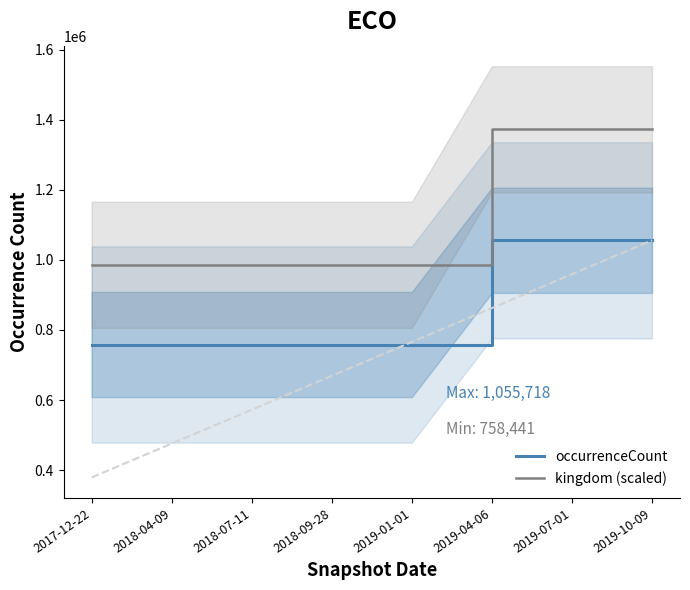

What is the difference between the maximum and minimum values in the kingdom (scaled) series?

386460.1